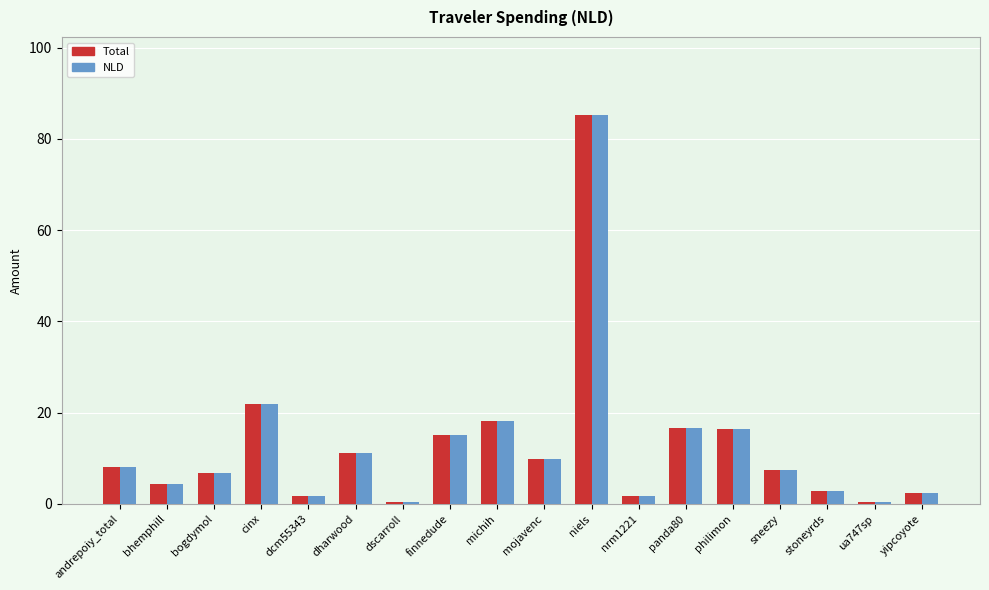

What is the greatest value displayed?

85.3